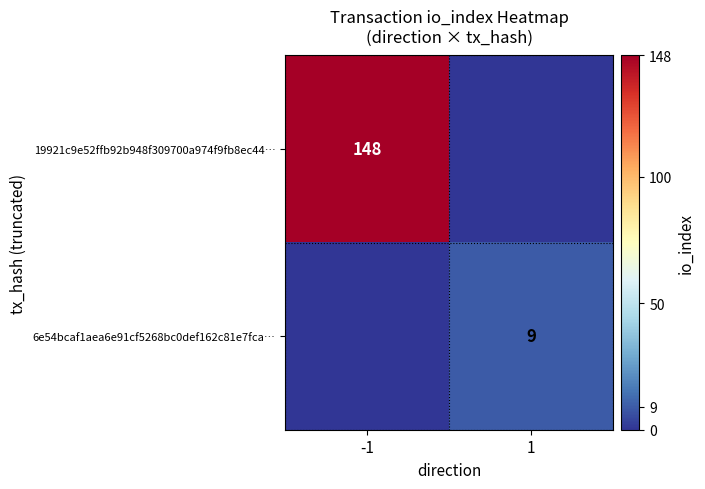

At how many categories does at least one series exceed 102?

1